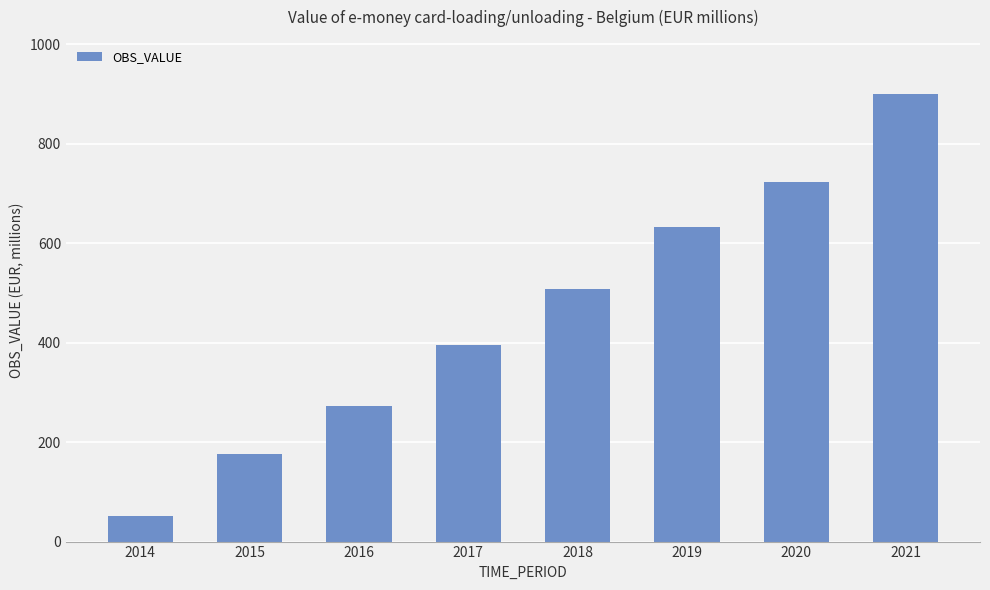

Read the value at 2019.

632.5